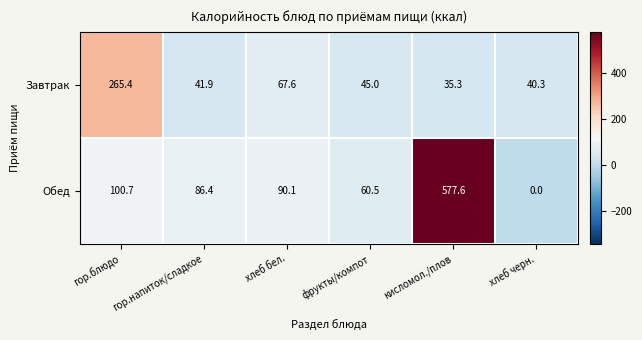

Where does the Завтрак series first go above 45?

гор.блюдо